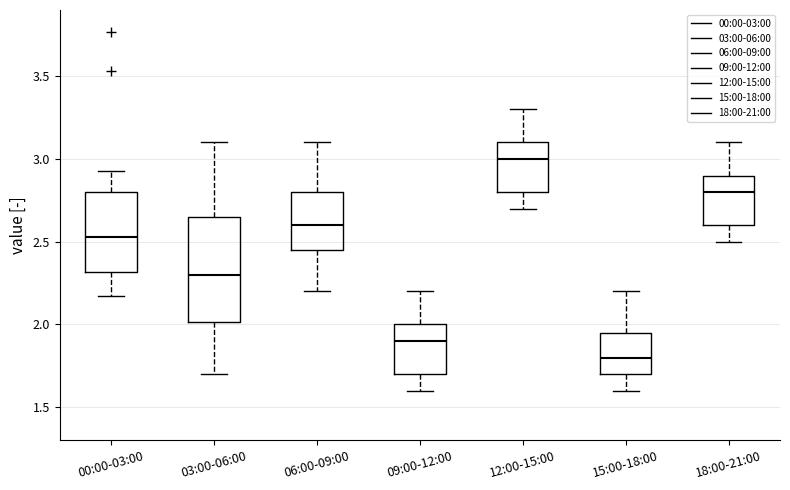

Which box is the tallest, from its lower edge to its upper edge?

03:00-06:00